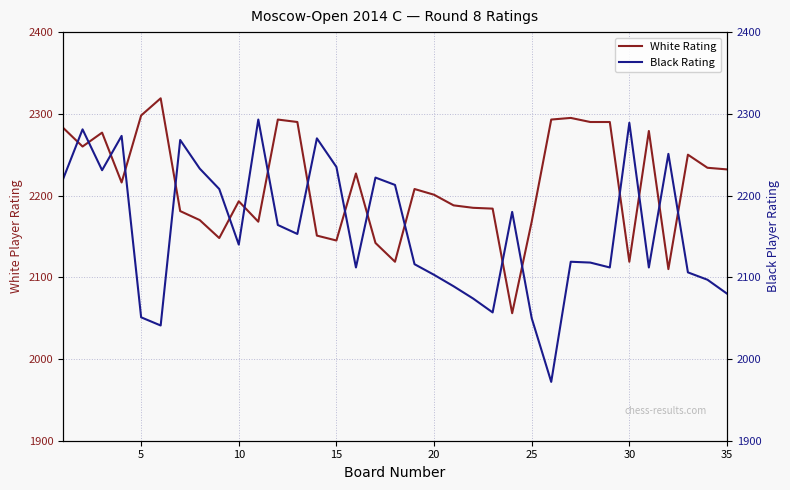

True or false: White Rating has a value of 3430 at 25.

False